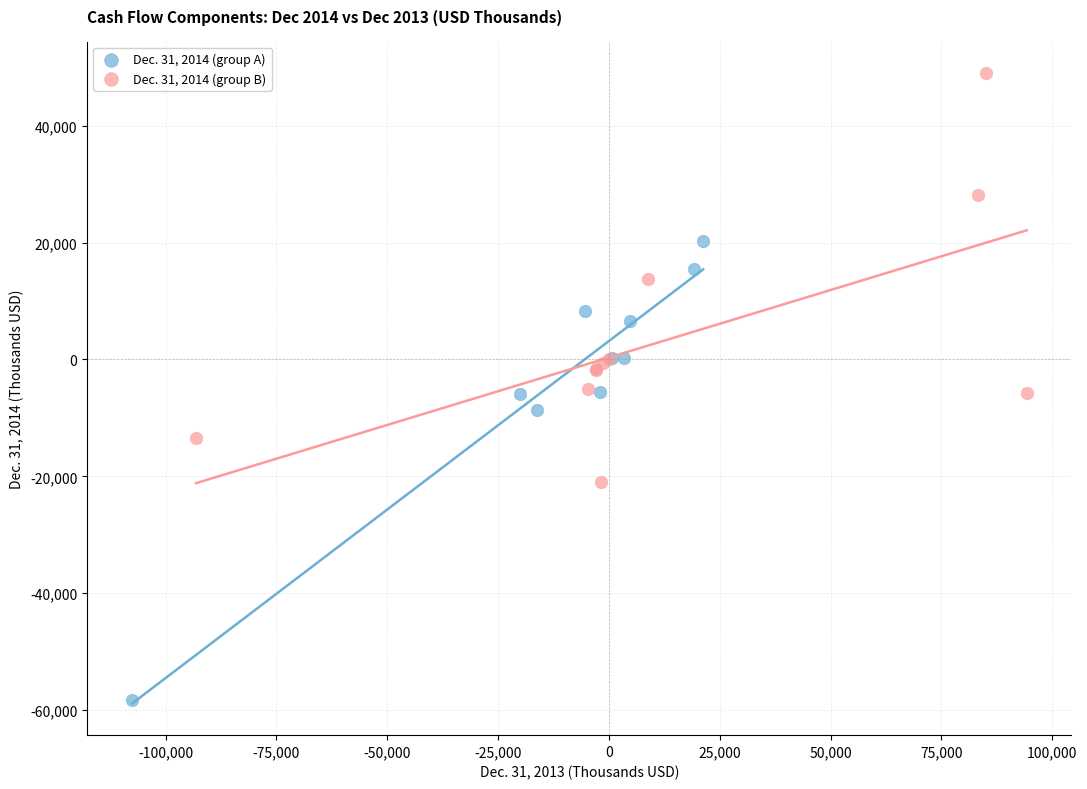

Which series has the widest spread of Y values?

Dec. 31, 2014 (group A)